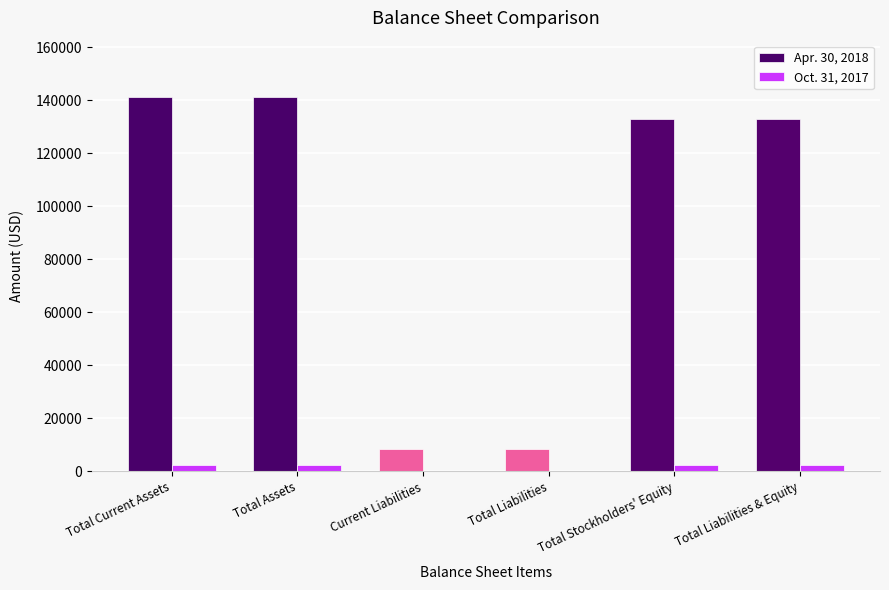

What is the total value across all series at Current Liabilities?

8498